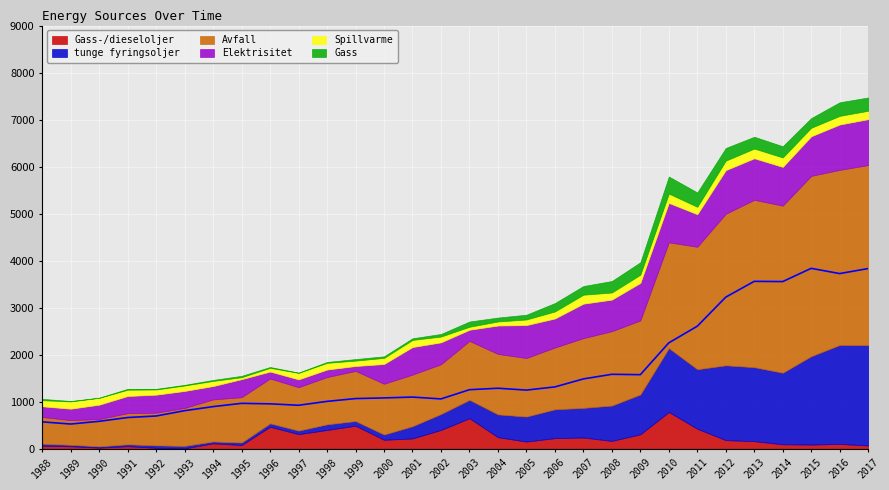

True or false: Elektrisitet and Avfall intersect in this chart.

False